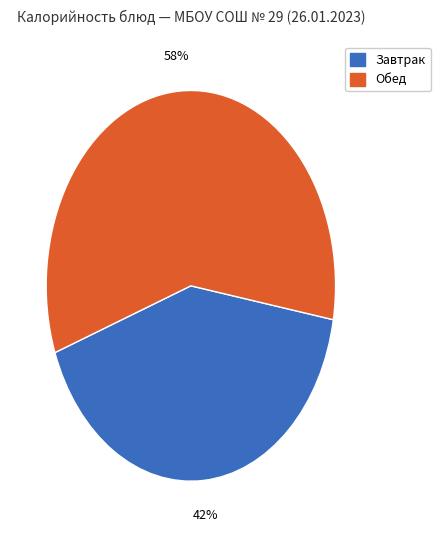

Is there a majority slice in this chart?

Yes